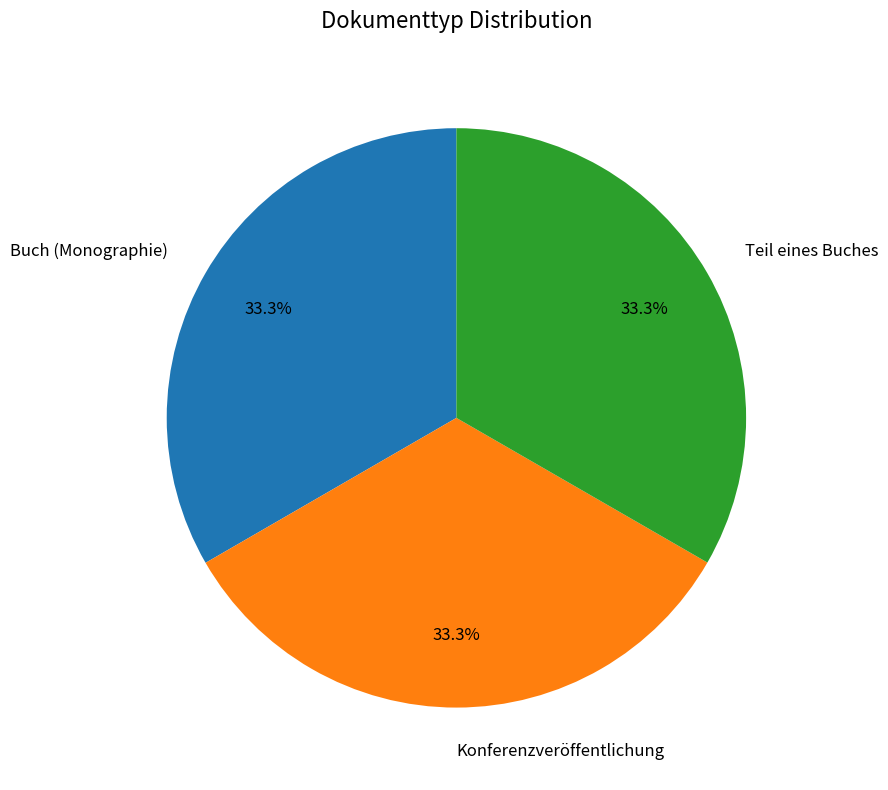

What is the ratio of the value at Buch (Monographie) to the value at Teil eines Buches?

1.0